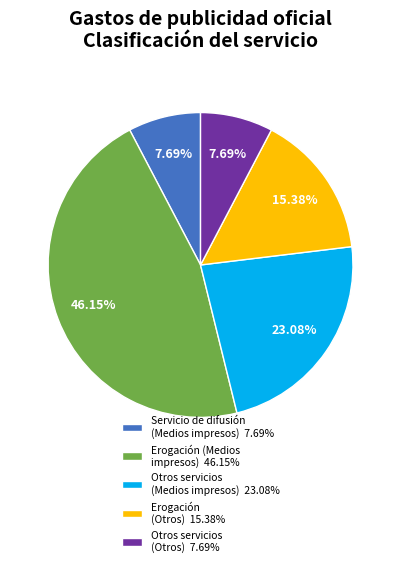

Do Erogación (Medios impresos) 46.15% and Servicio de difusión (Medios impresos) 7.69% together represent more than half of the pie?

Yes